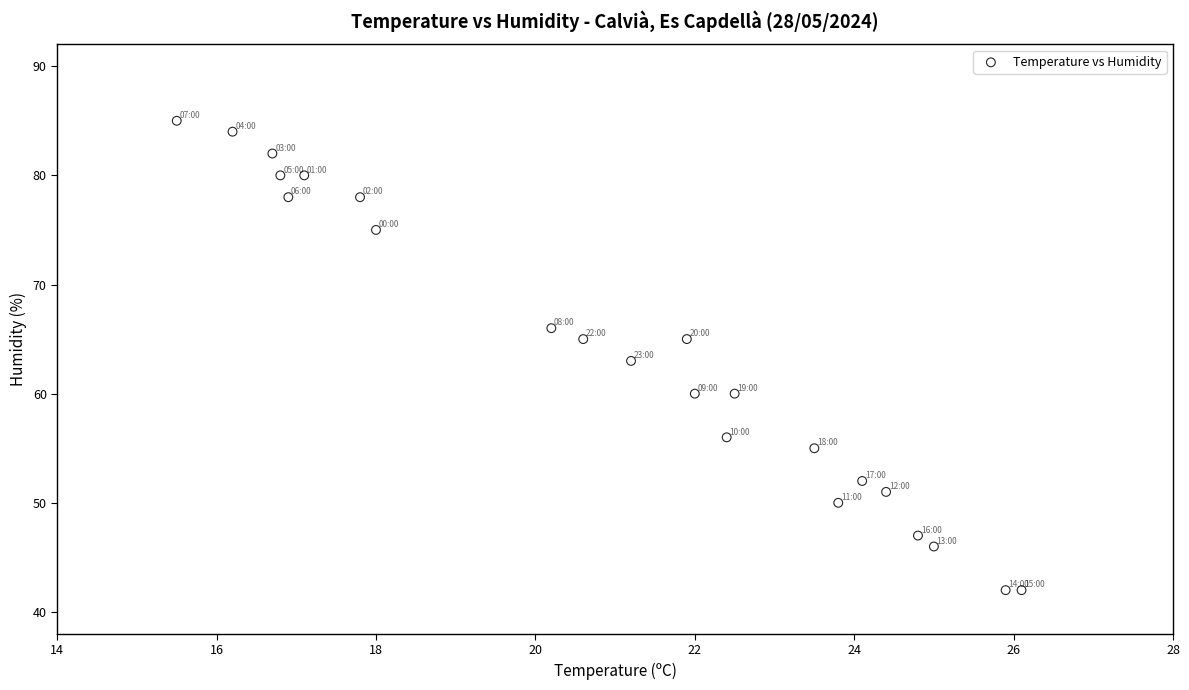

What is the range of Y values (max minus min)?

43